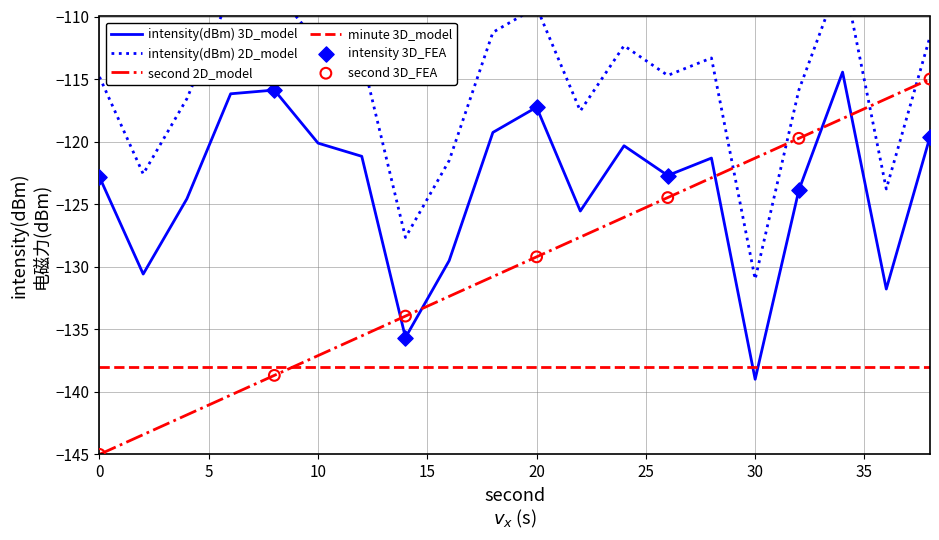

True or false: intensity(dBm) 3D_model and second 2D_model cross at least once.

True